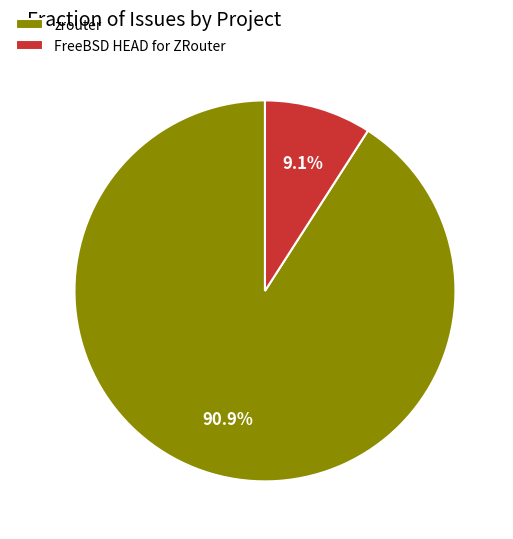

Count the number of slices in the pie.

2